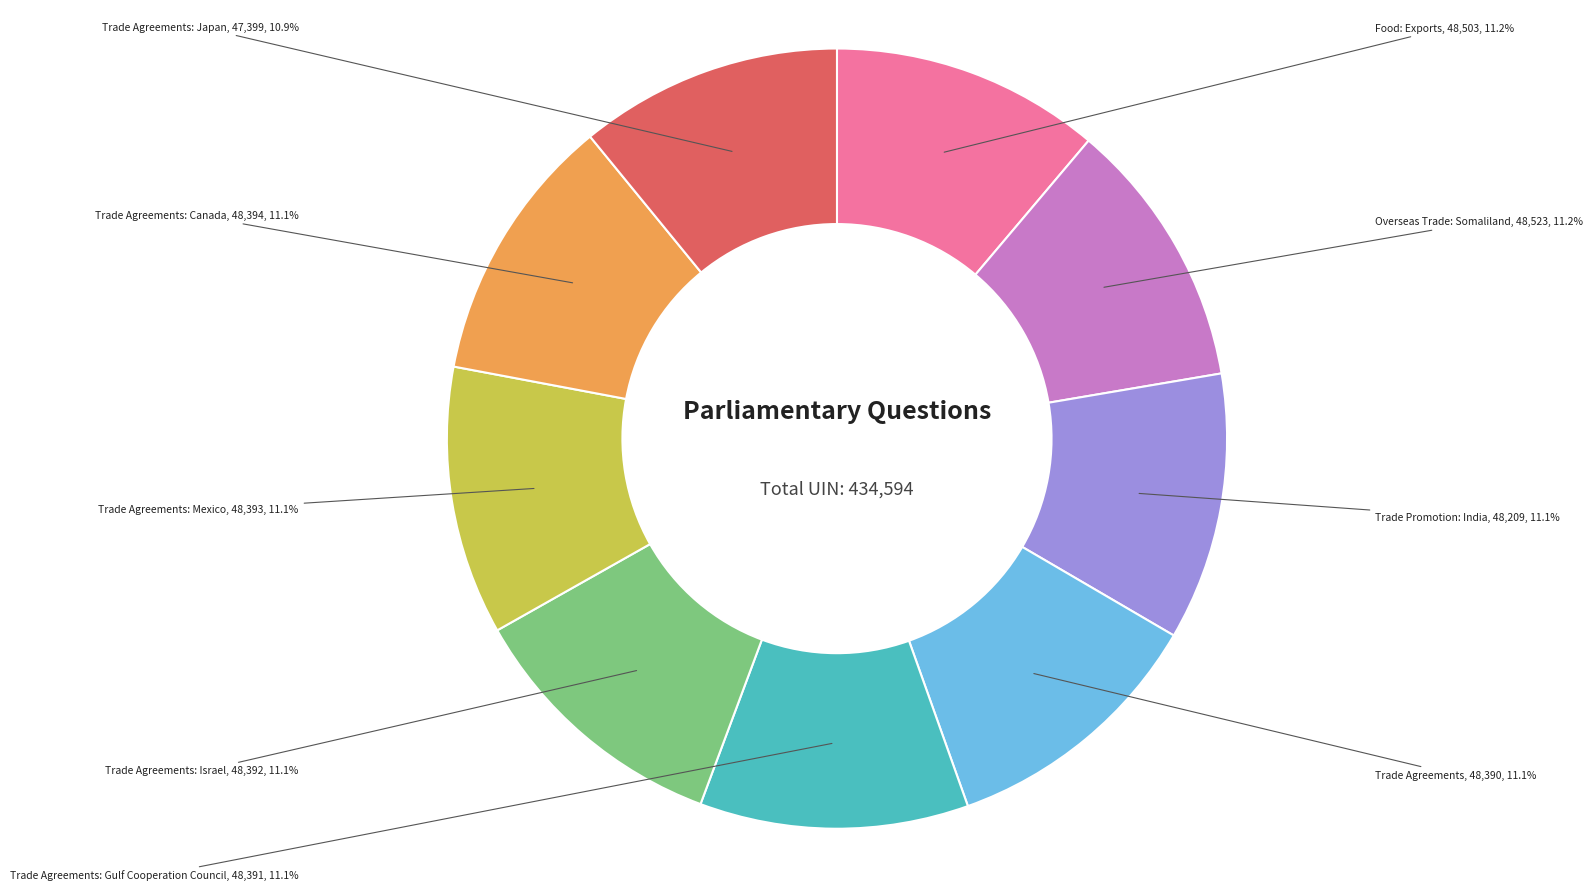

Does any single category account for the majority?

No